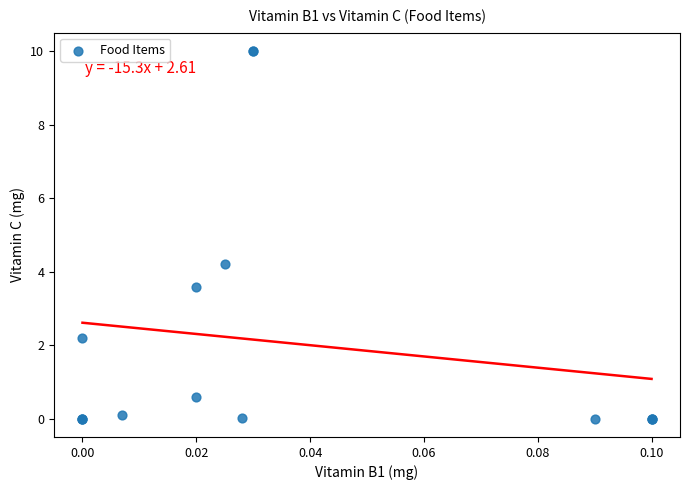

What Y value in the scatter plot is closest to 5?

4.2